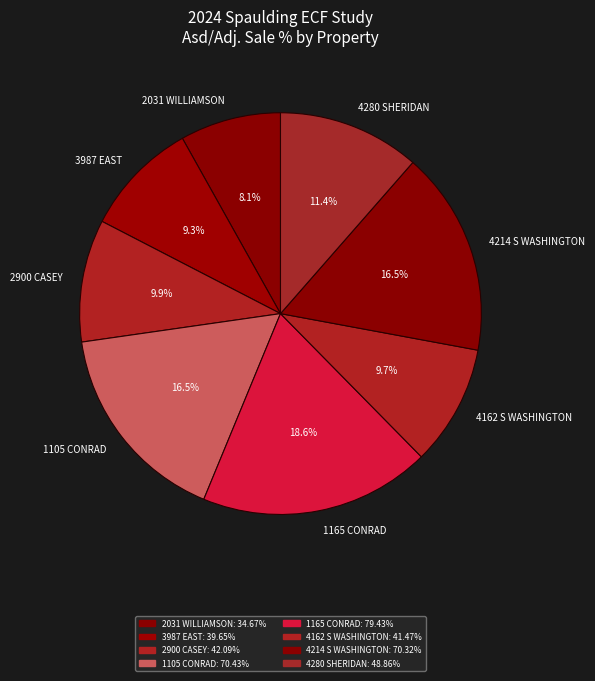

What is the total percentage of 1105 CONRAD and 4214 S WASHINGTON?

33.0%